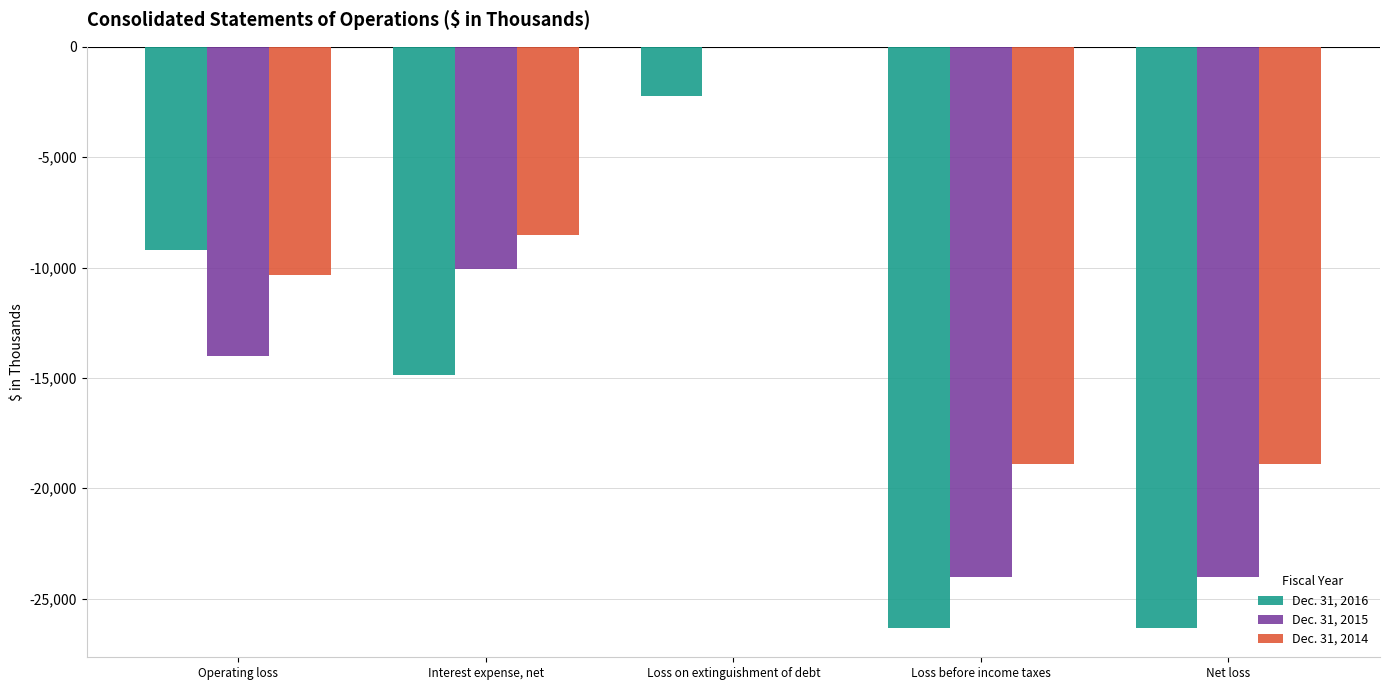

What is the value of the Dec. 31, 2016 bar at the 4th from the left?

-26335